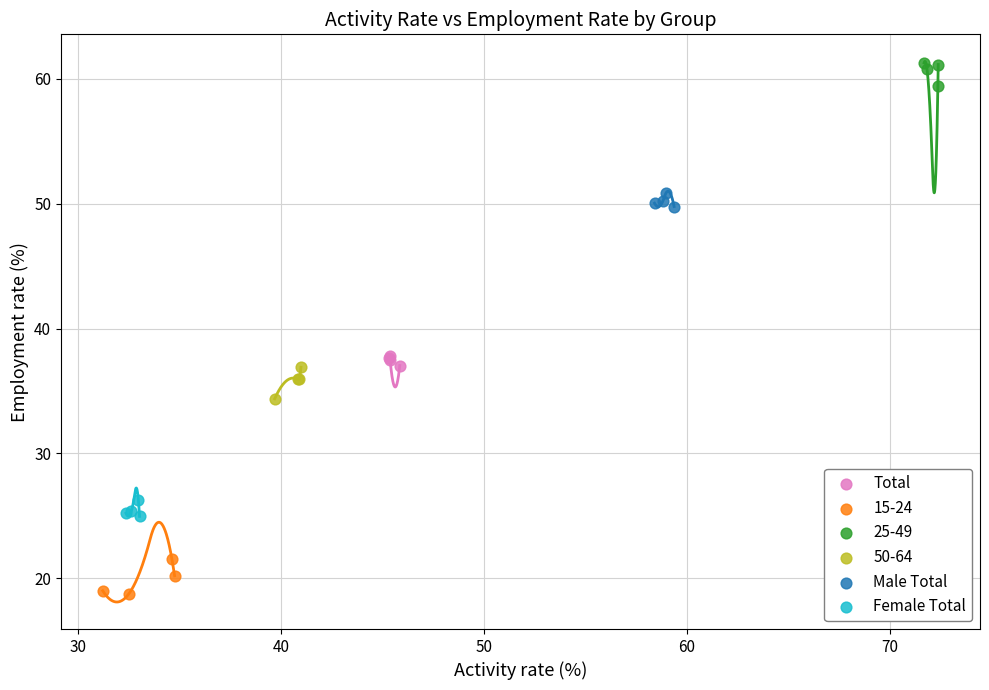

Which series contains the lowest Y value?

15-24